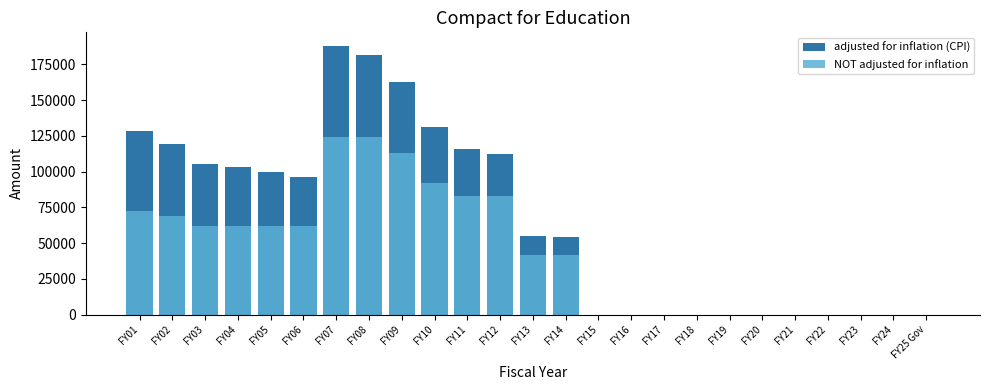

Reading left to right, what are all the values shown in this chart?

adjusted for inflation (CPI): FY01=128308	FY02=119588	FY03=105310	FY04=103037	FY05=100031	FY06=96390	FY07=187964	FY08=181240	FY09=162772	FY10=131033	FY11=115636	FY12=112337	FY13=55238	FY14=54391	FY15=0	FY16=0	FY17=0	FY18=0	FY19=0	FY20=0	FY21=0	FY22=0	FY23=0	FY24=0	FY25 Gov=0
NOT adjusted for inflation: FY01=72600	FY02=68864	FY03=61978	FY04=61978	FY05=61978	FY06=61978	FY07=124000	FY08=124000	FY09=112924	FY10=91800	FY11=82620	FY12=82620	FY13=41310	FY14=41310	FY15=0	FY16=0	FY17=0	FY18=0	FY19=0	FY20=0	FY21=0	FY22=0	FY23=0	FY24=0	FY25 Gov=0